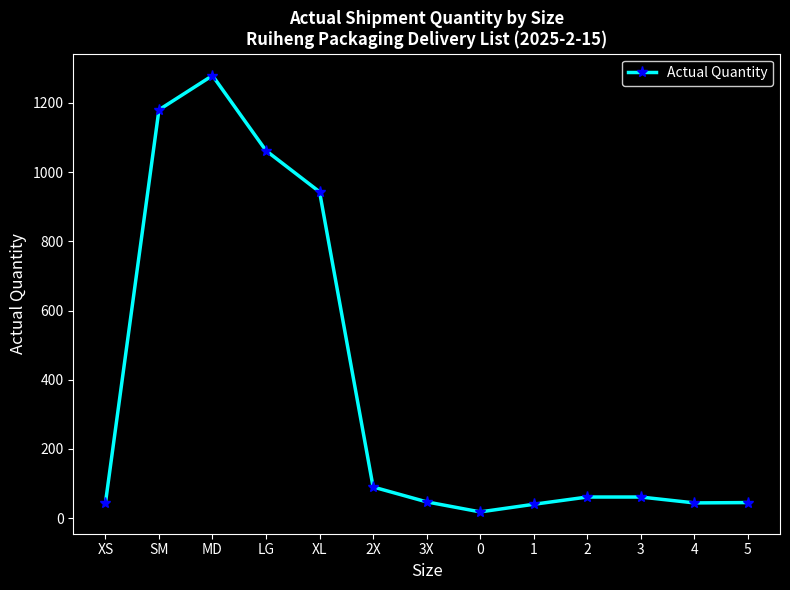

What is the label of the 4th point from the left?

LG